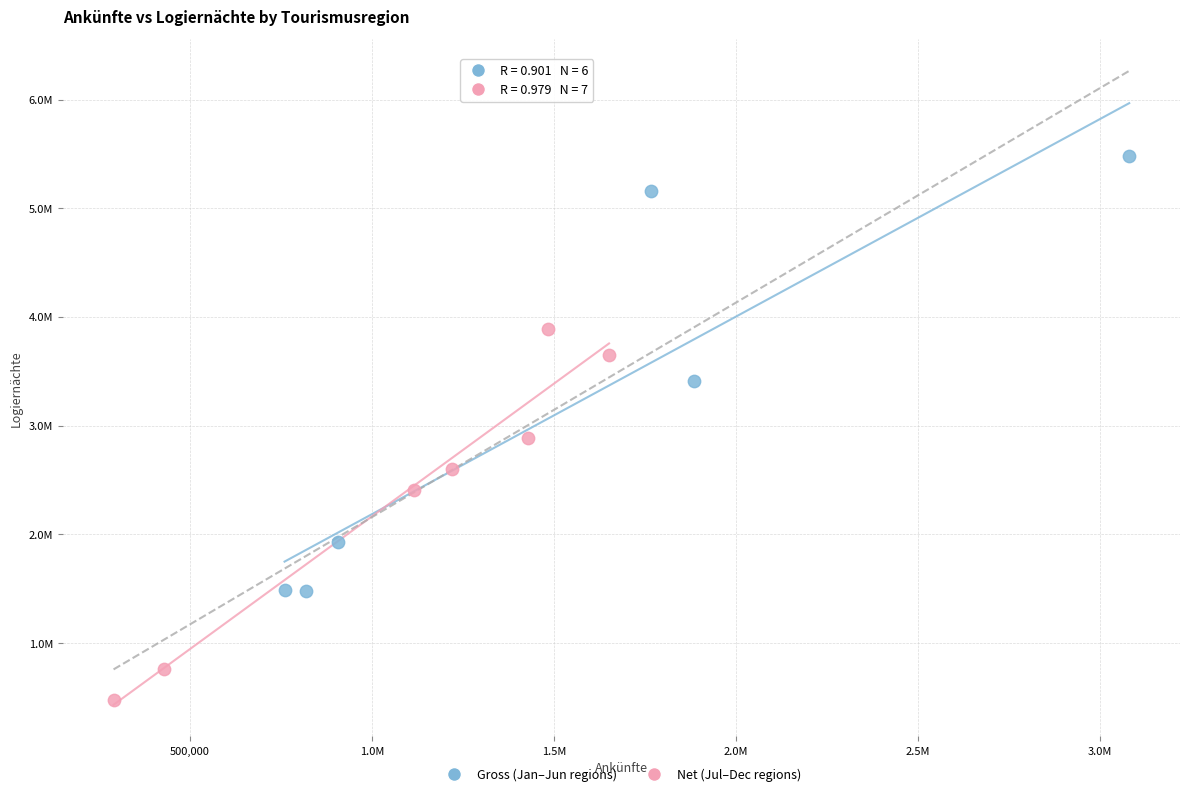

Which series reaches the maximum Y coordinate?

Gross (Jan–Jun regions)